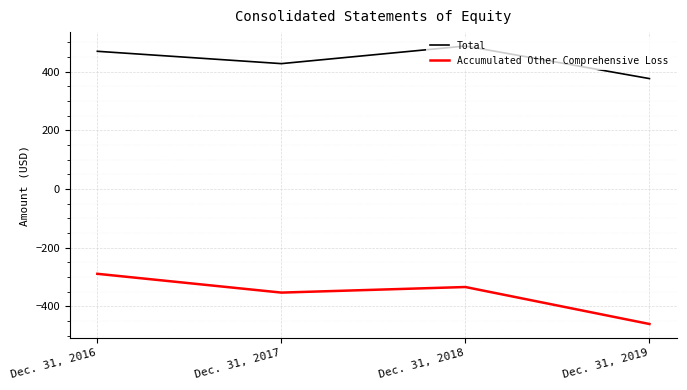

Count the Accumulated Other Comprehensive Loss values in the range -353 to -289.

3